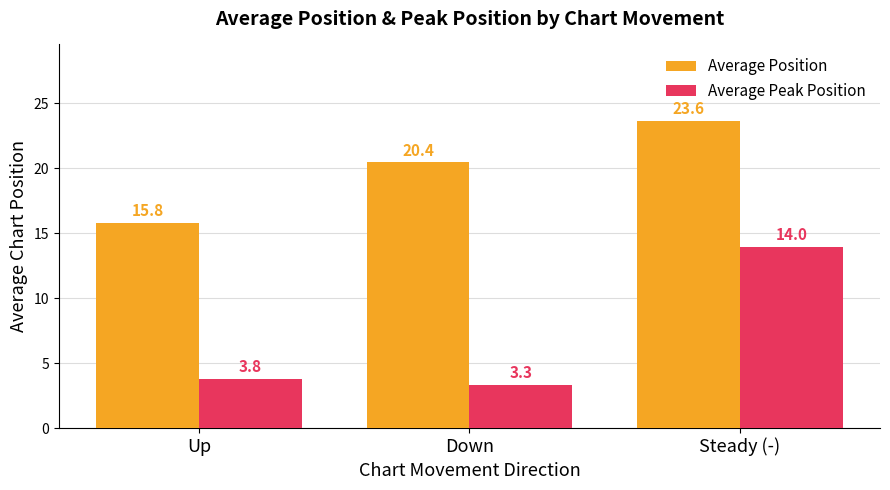

Reading right to left, what are all the values shown in this chart?

Average Position: 23.6	20.4	15.8
Average Peak Position: 14.0	3.3	3.8